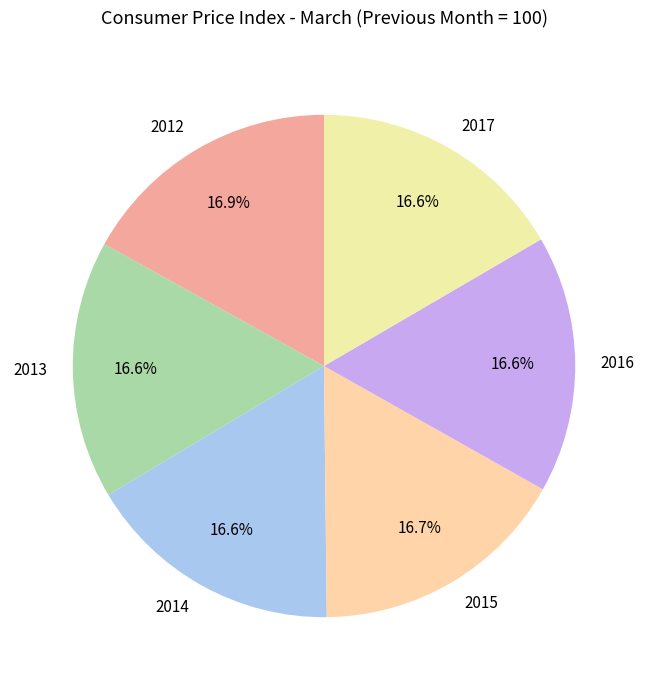

Does 2013 account for over 50% of the chart?

No